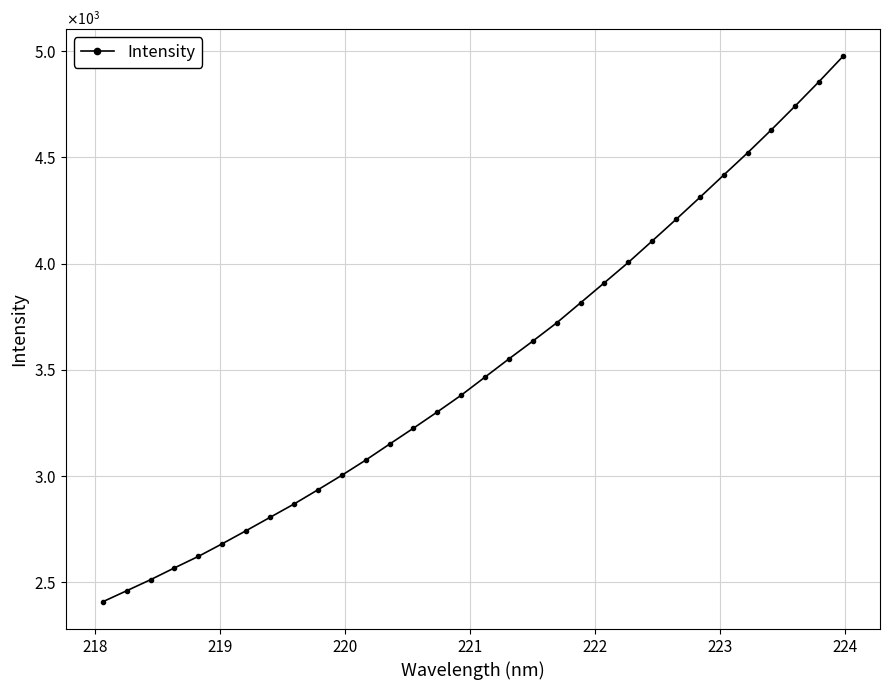

Is this an area chart (filled region under the line)?

No